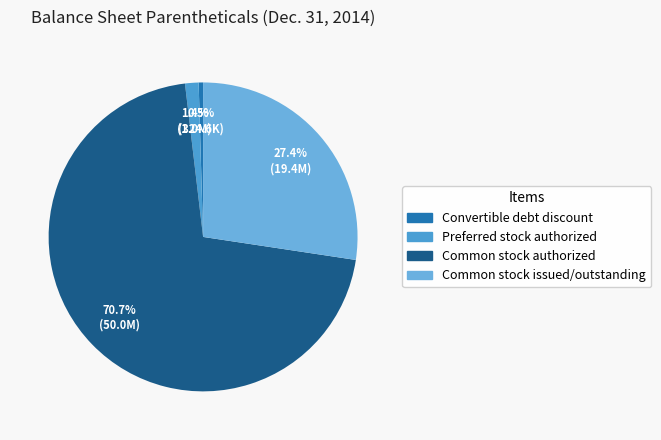

What percentage do Common stock issued/outstanding and Preferred stock authorized together represent?

28.8%